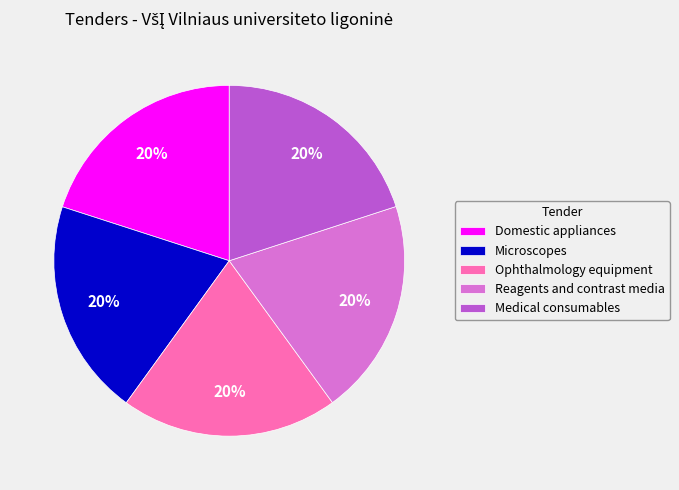

Count the number of slices in the pie.

5